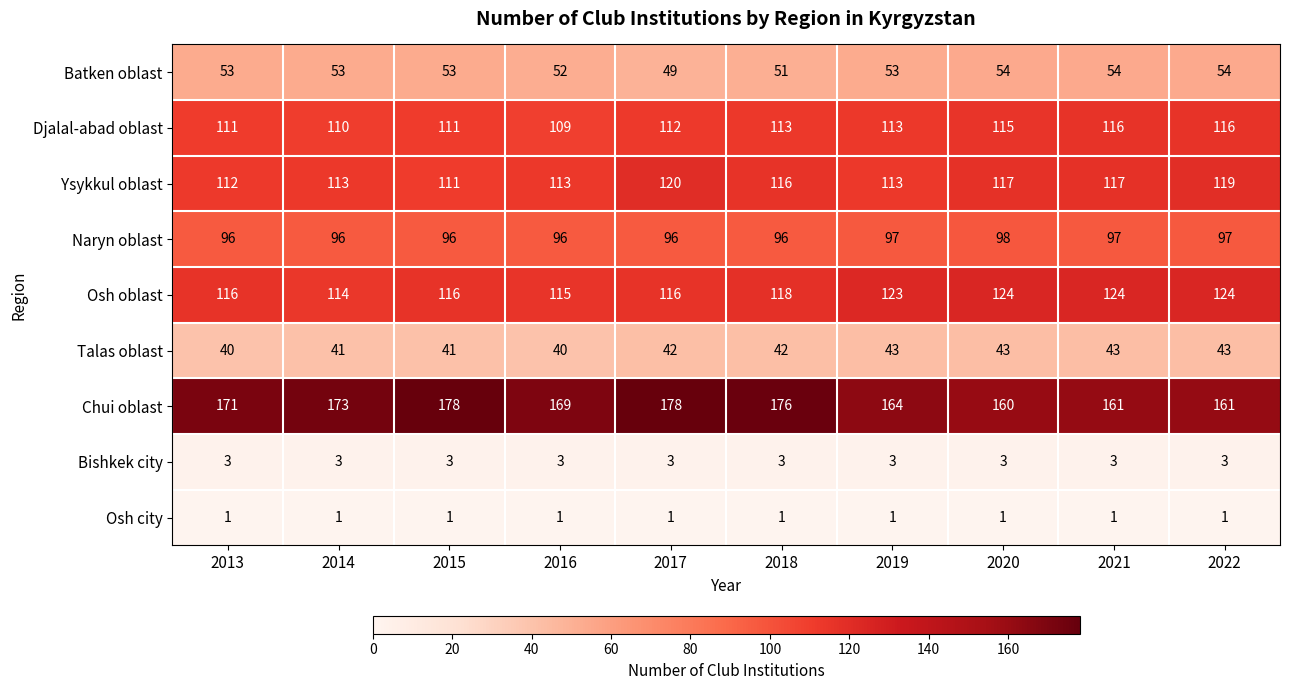

What is the total value across all series at 2021?

716